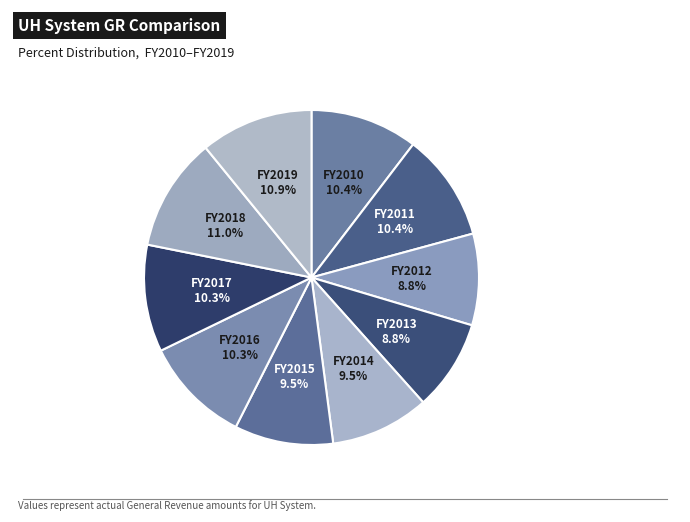

How many segments does this pie chart have?

10